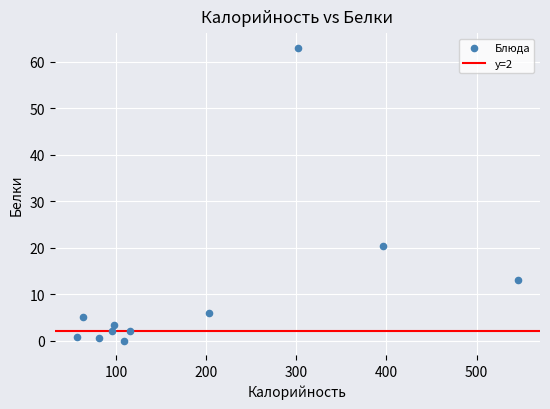

What Y value in the scatter plot is closest to 31?

20.4